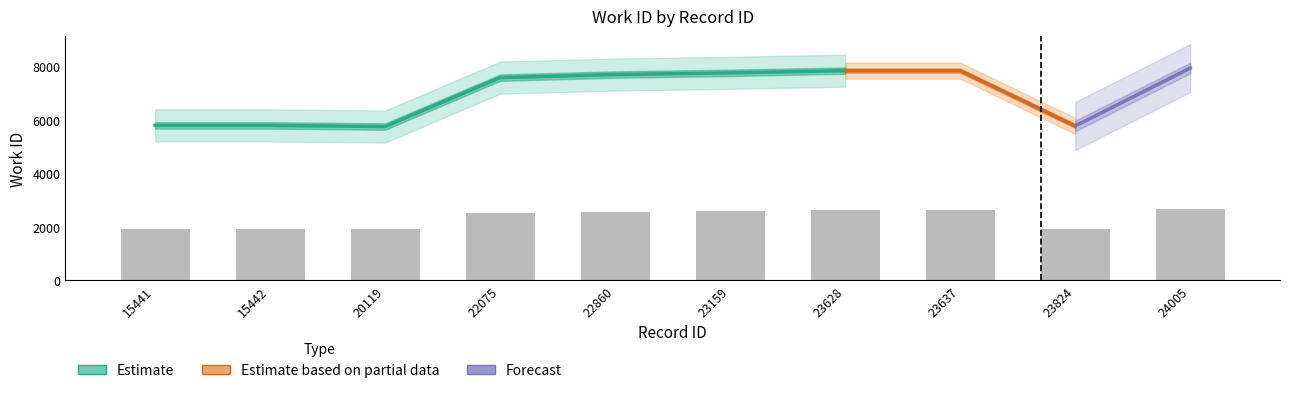

What is the change in value from 20119 to 23628?

+697.7